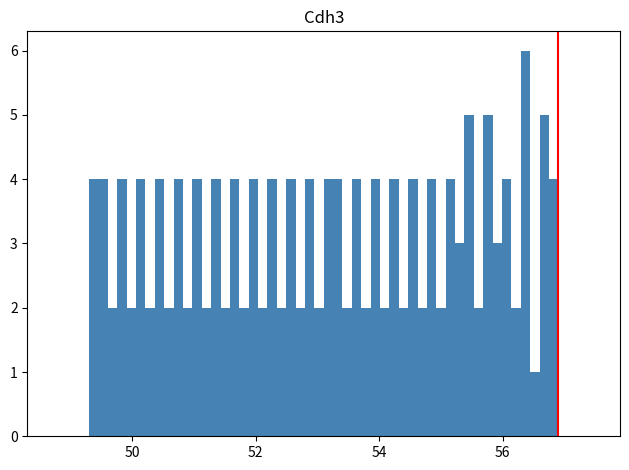

Around what value on the x-axis is the tallest bar? Give the approximate position of its centre, as read against the axis.

56.4